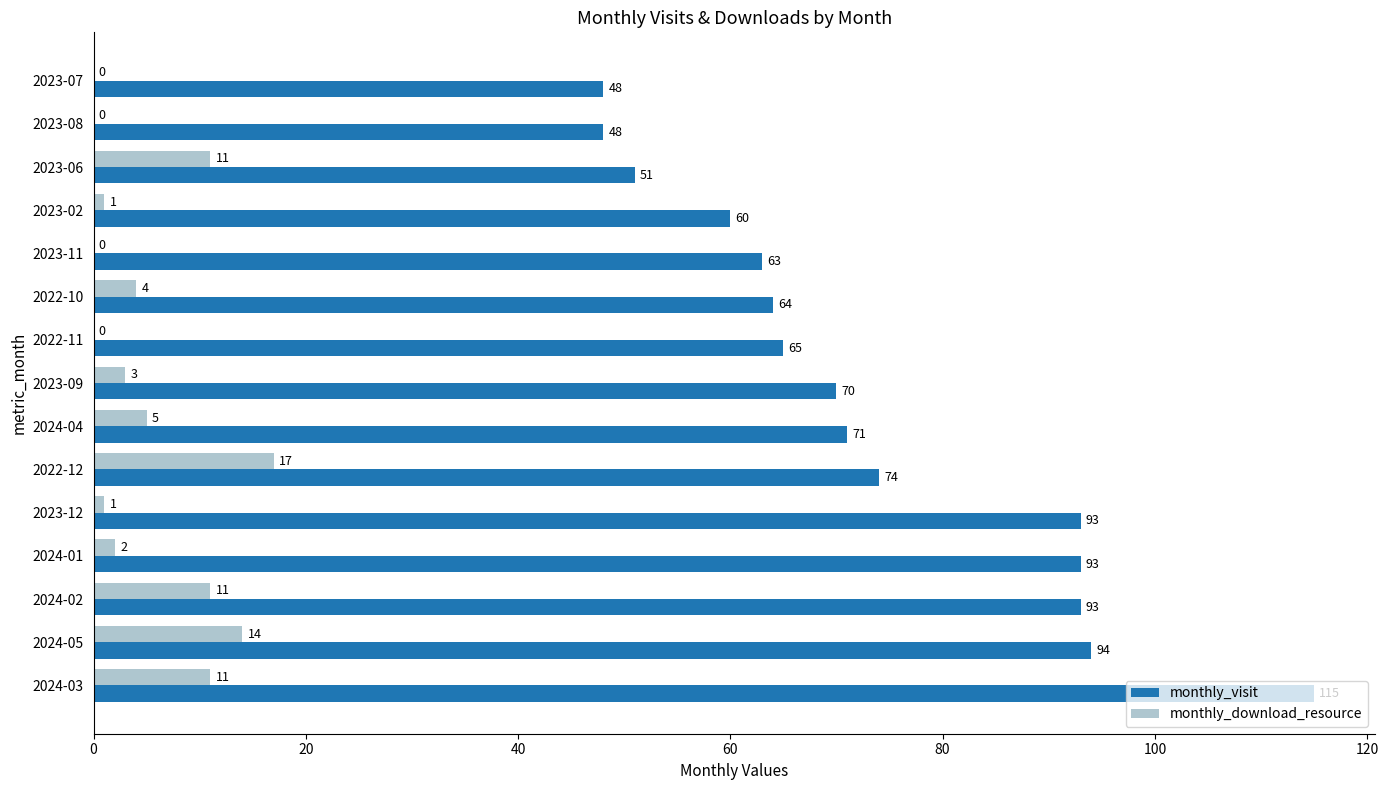

What are all the series names shown in the legend?

monthly_visit, monthly_download_resource